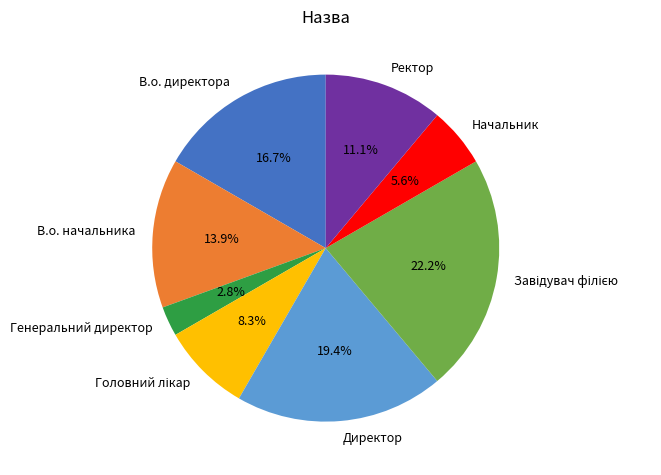

Which slice is the smallest?

Генеральний директор